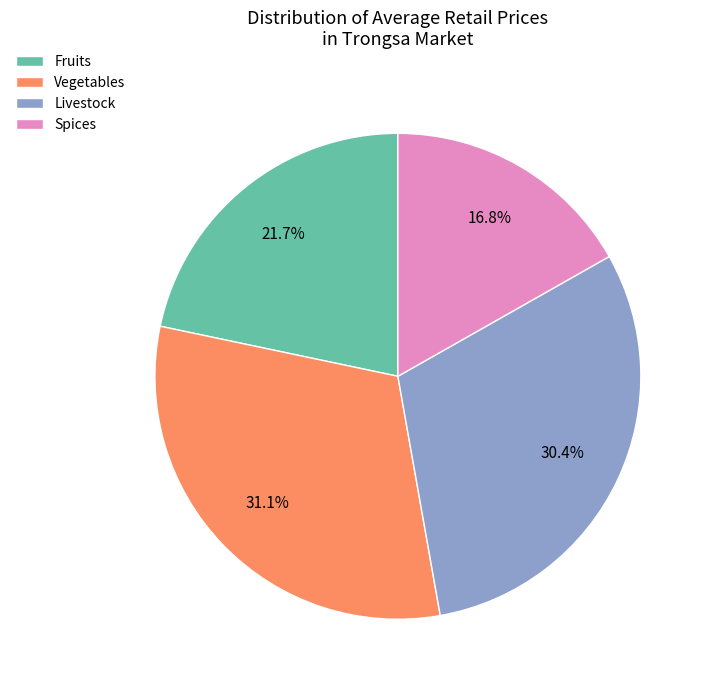

Rank the categories by value from highest to lowest.

Vegetables, Livestock, Fruits, Spices